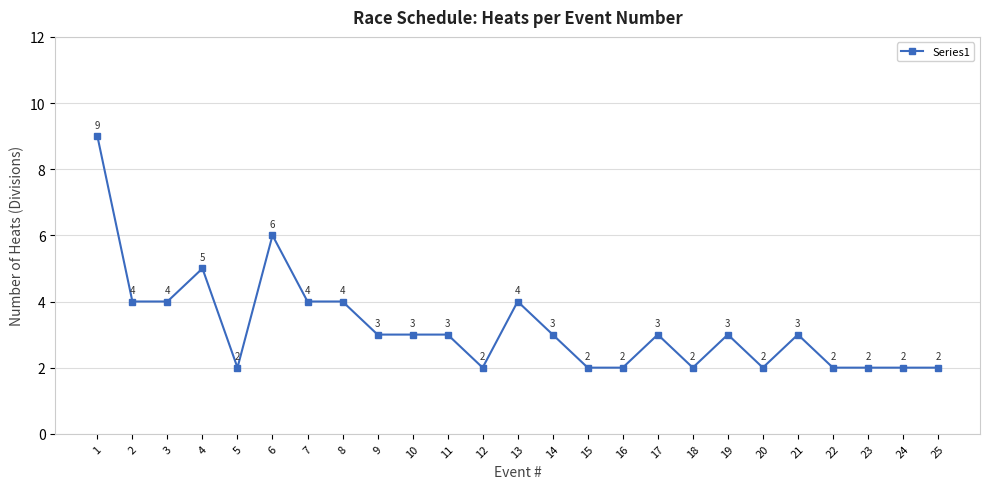

What is the smallest value displayed?

2